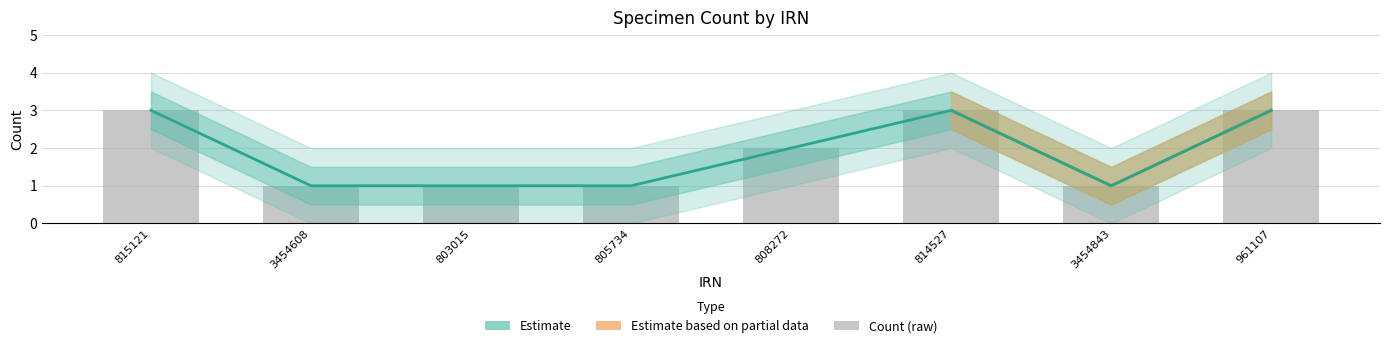

Reading left to right, extract all data points from this chart.

Estimate: 815121=3	3454608=1	803015=1	805734=1	808272=2	814527=3	3454843=1	961107=3
Count (raw): 815121=3	3454608=1	803015=1	805734=1	808272=2	814527=3	3454843=1	961107=3